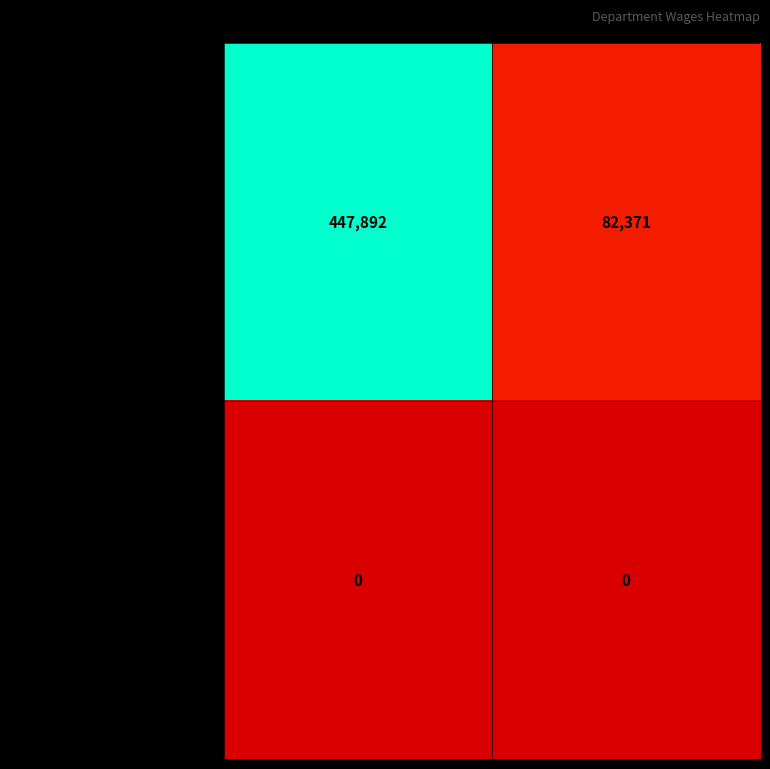

The Board of Directors series shows 0 at Total Wages. True or false?

True